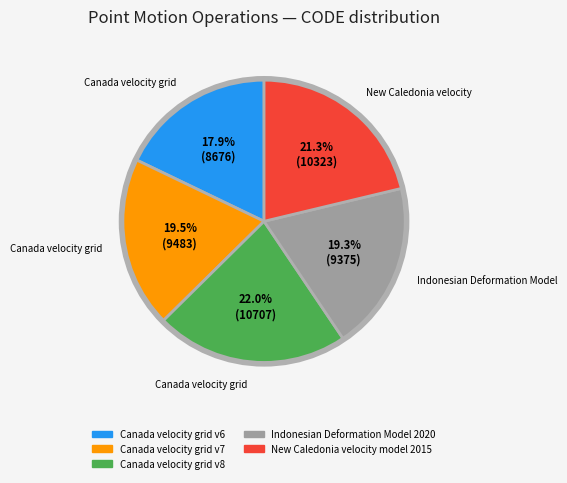

Which slice is the smallest?

Canada velocity grid v6